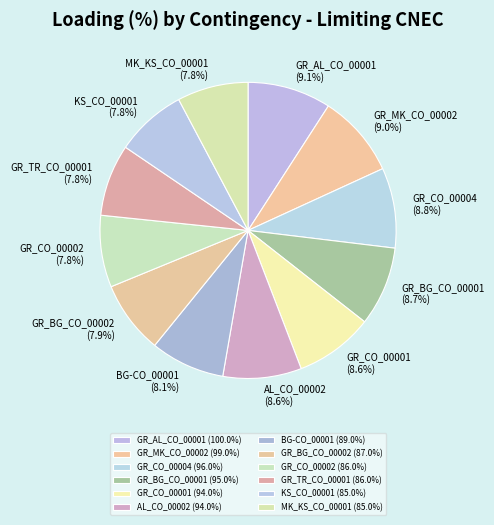

Is the sum of GR_CO_00004 and KS_CO_00001 greater than half?

No